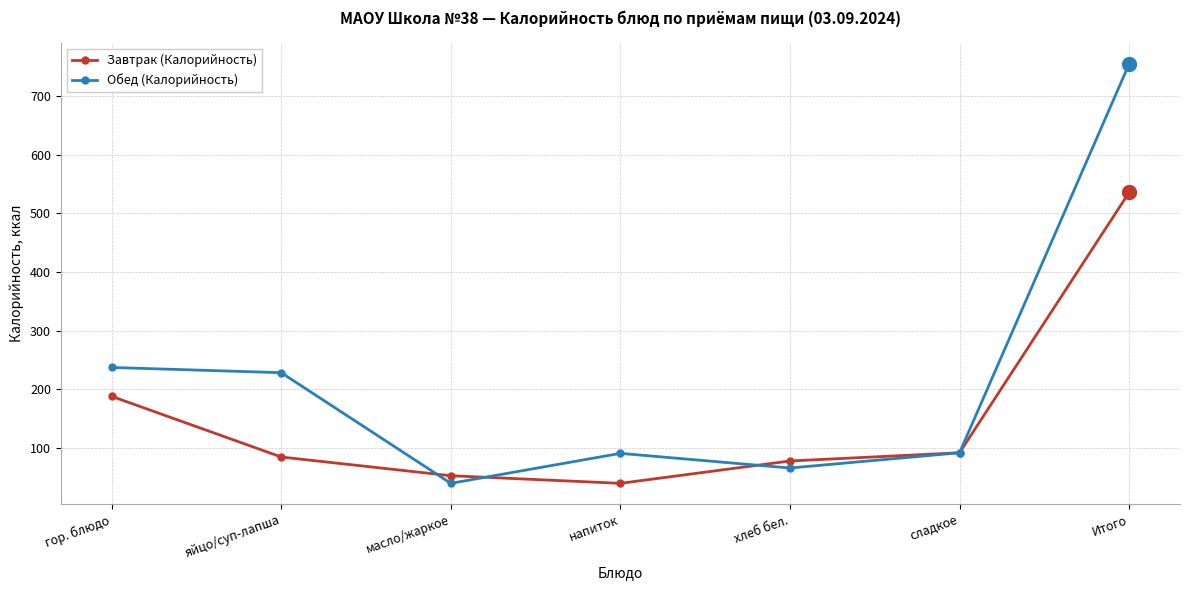

At which category is the sum across all series the highest?

Итого